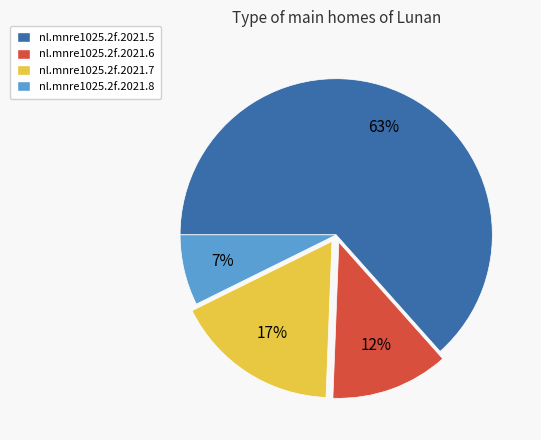

True or false: nl.mnre1025.2f.2021.5 accounts for 72% of the total.

False